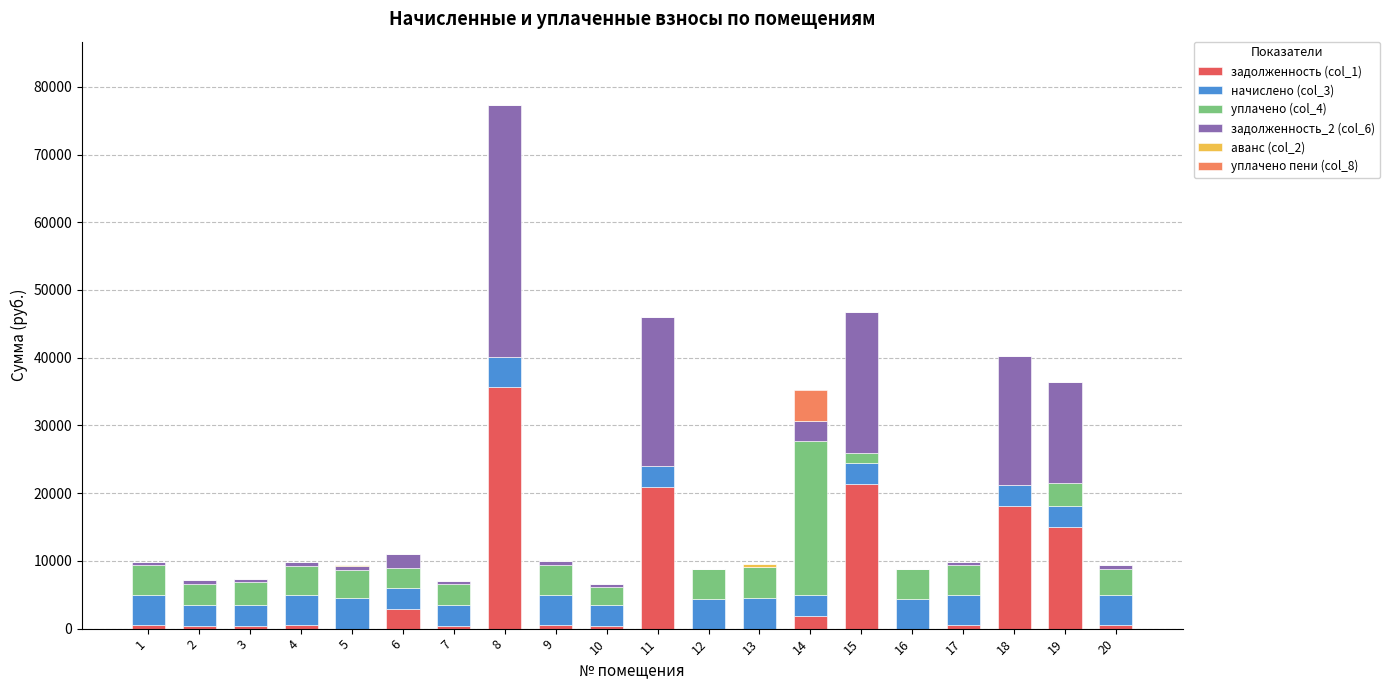

At which category is the sum across all series the highest?

8